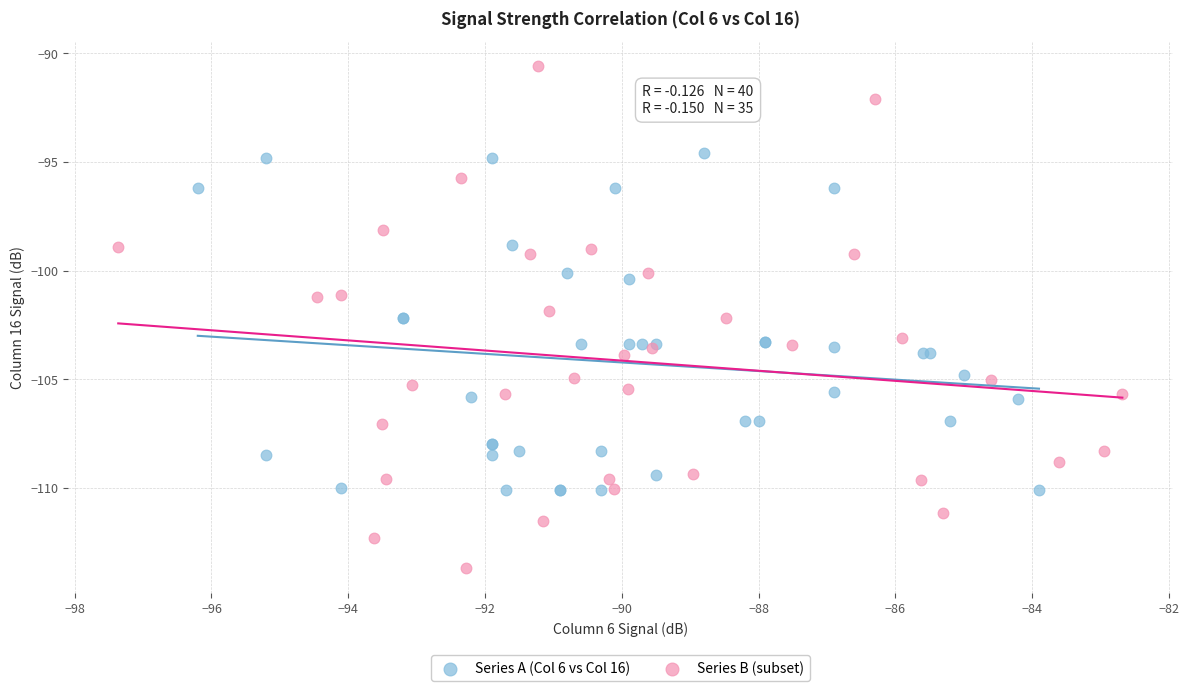

Which series reaches the maximum Y coordinate?

Series B (subset)